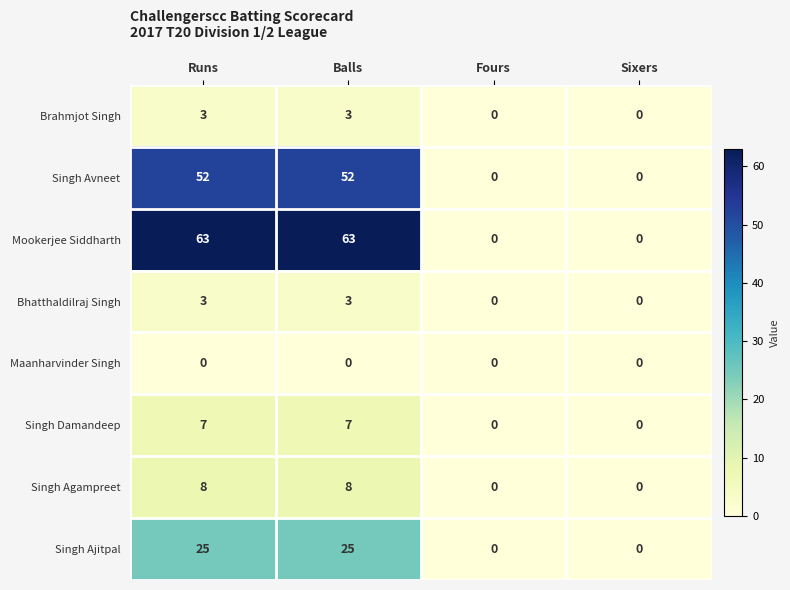

Between Runs and Fours, which series saw the biggest shift?

Mookerjee Siddharth